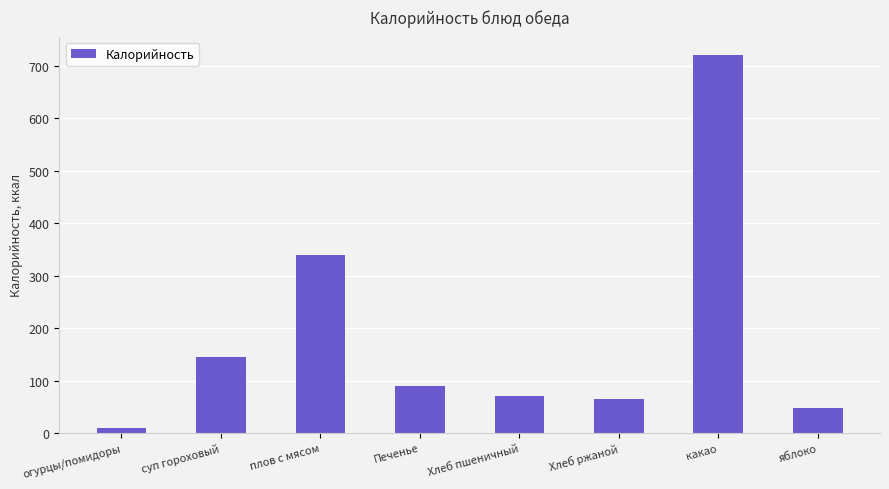

Reading left to right, transcribe all the data shown in this chart.

огурцы/помидоры=8.9	суп гороховый=144.0	плов с мясом=339.6	Печенье=90.0	Хлеб пшеничный=70.0	Хлеб ржаной=64.0	какао=720.0	яблоко=47.0